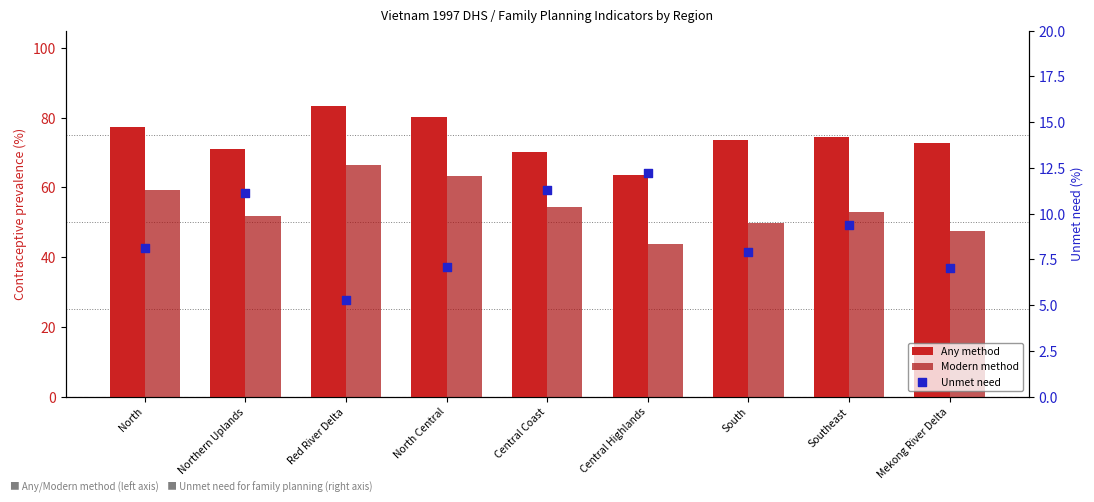

Which series has the widest spread of Y values?

Modern method